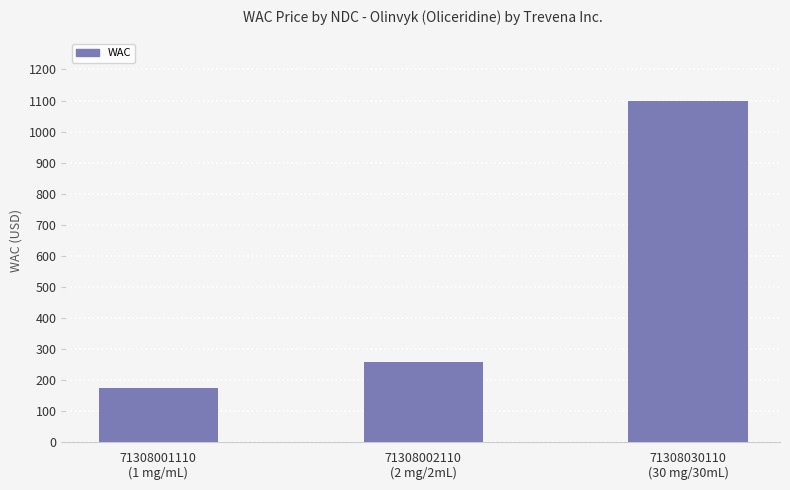

Reading right to left, transcribe all the data shown in this chart.

71308030110
(30 mg/30mL)=1100.0	71308002110
(2 mg/2mL)=257.5	71308001110
(1 mg/mL)=175.0